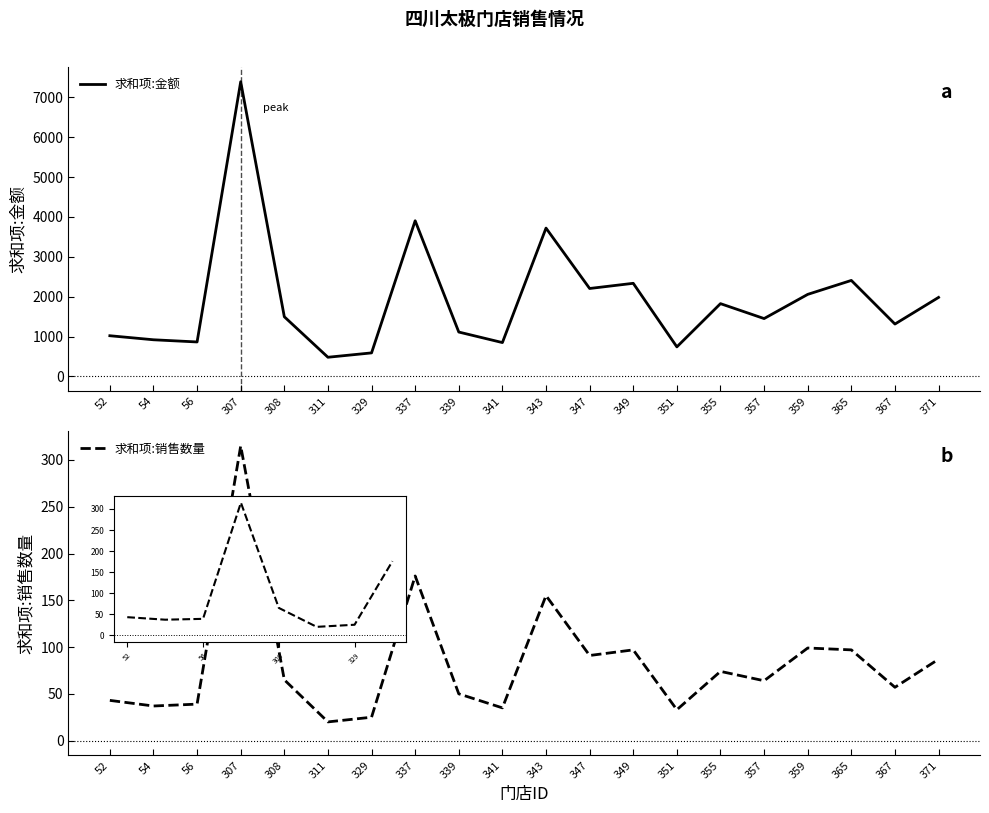

At which label is 求和项:金额 closest to 3935?

337